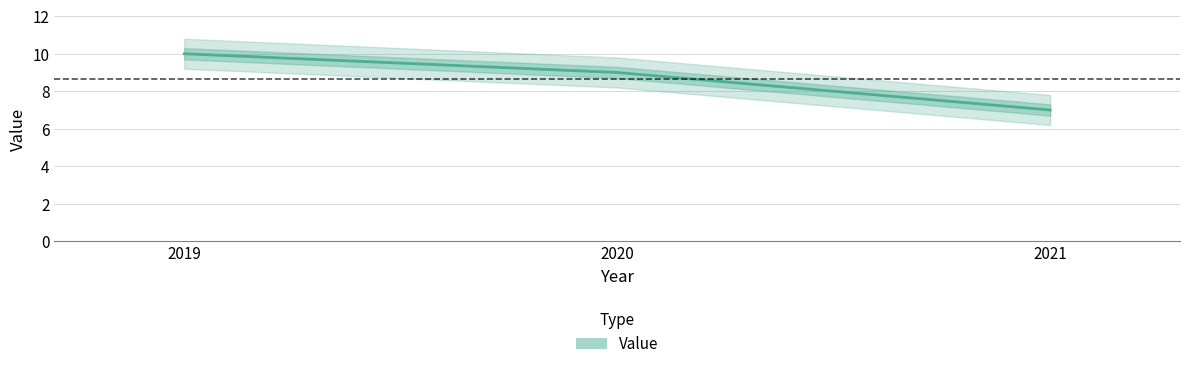

What is the maximum value shown in the chart?

10